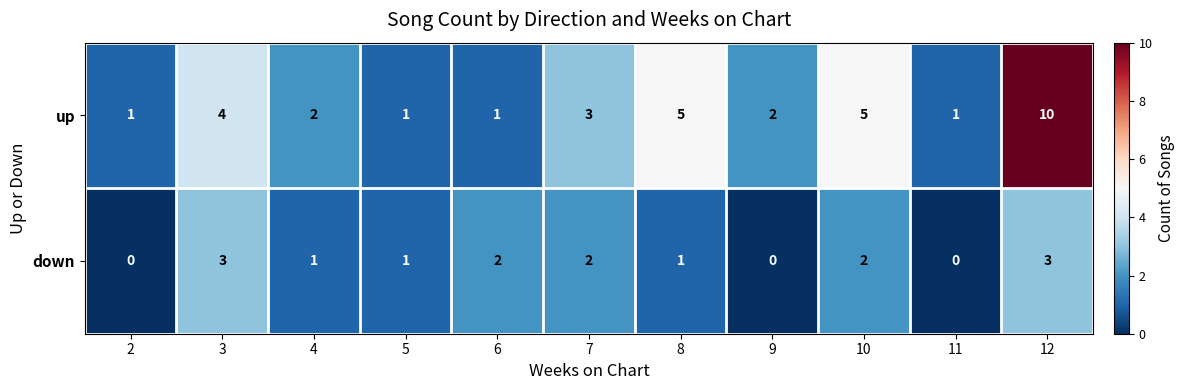

Which label corresponds to the largest value in the chart?

12